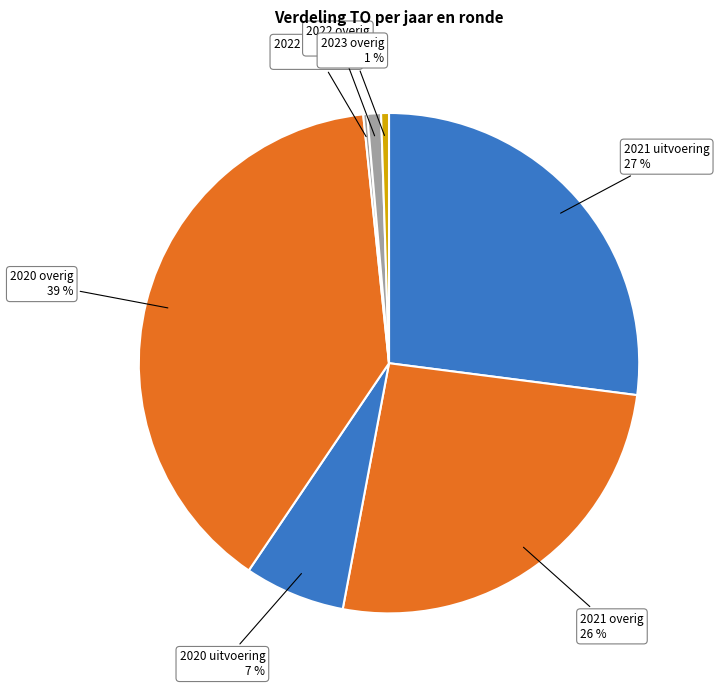

Is it true that 2021 uitvoering is 36% of the pie?

False